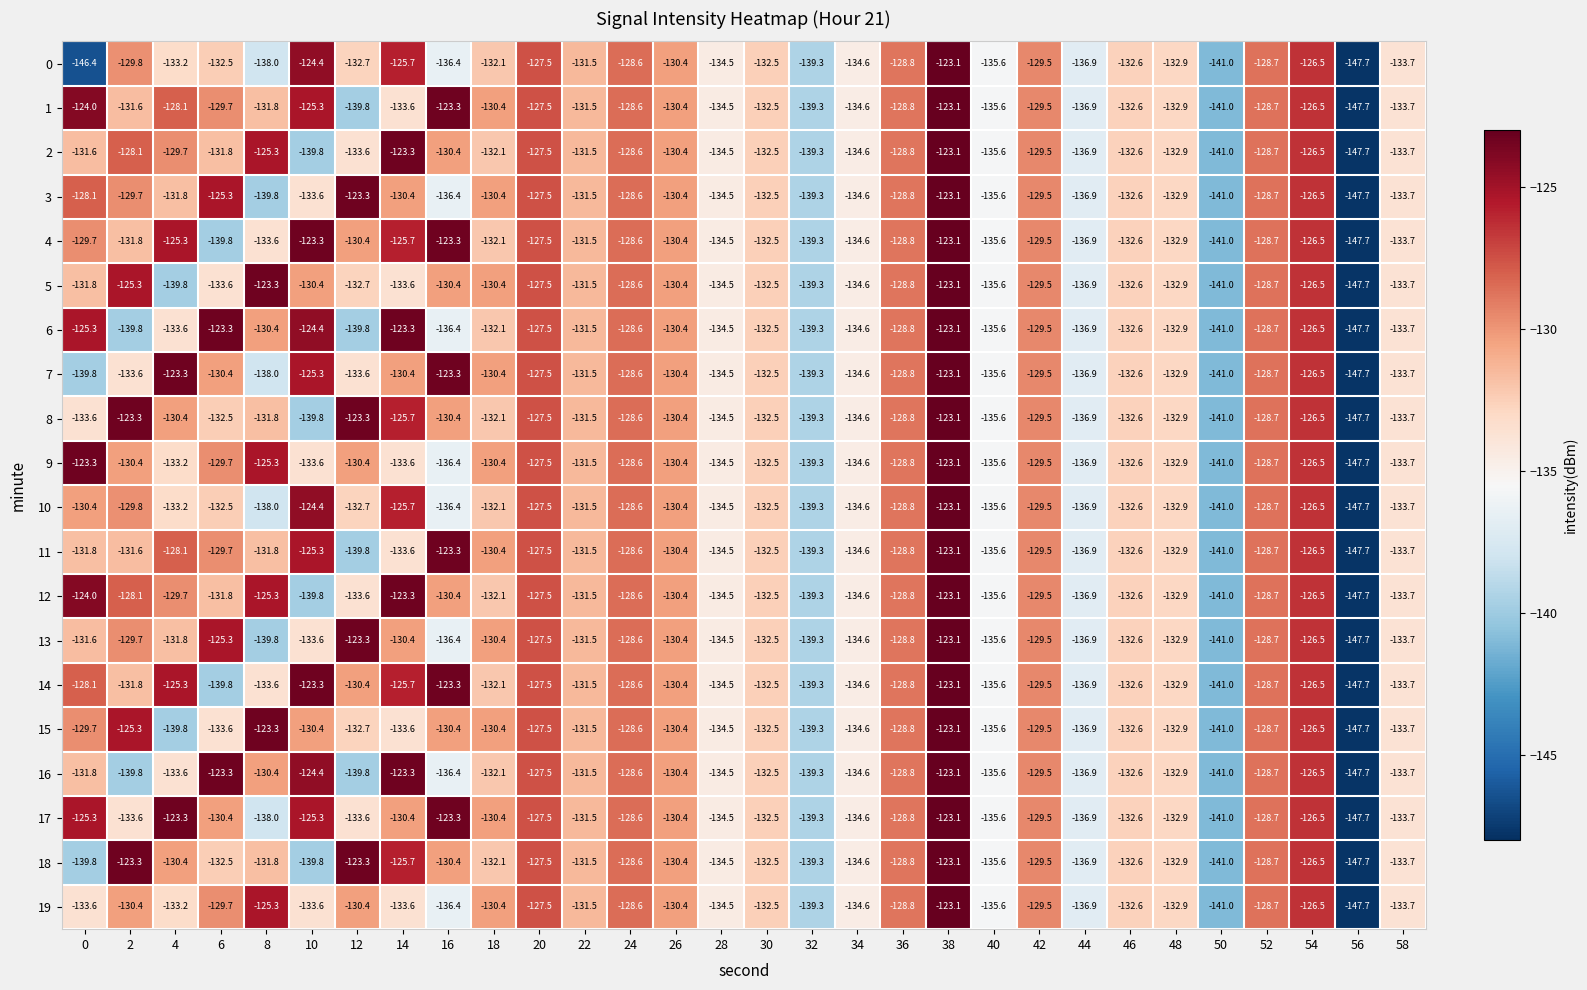

What is the approximate value of 2 at 14?

-123.3